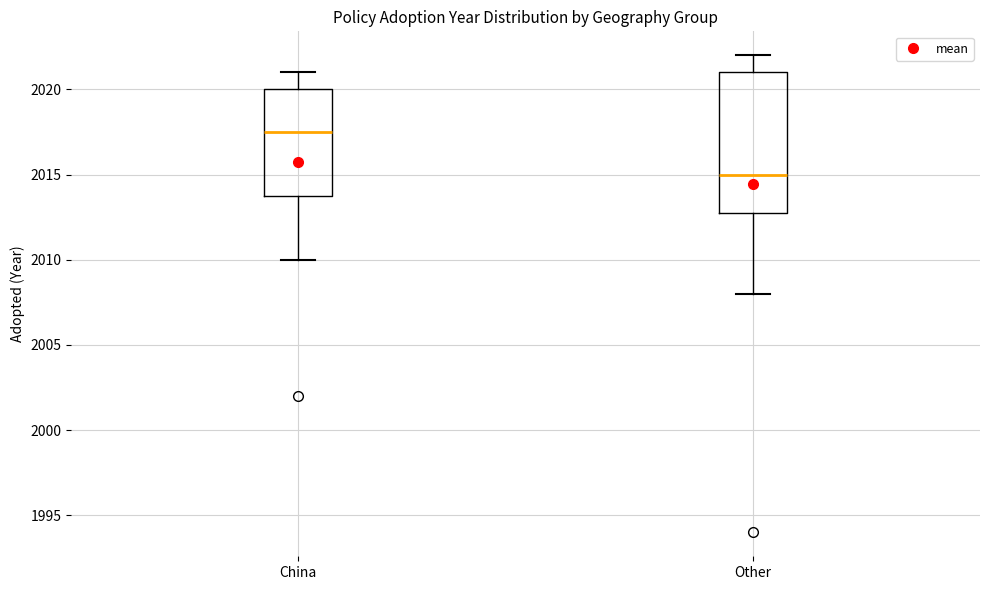

Comparing the boxes themselves (not the whiskers), which one is the tallest?

Other